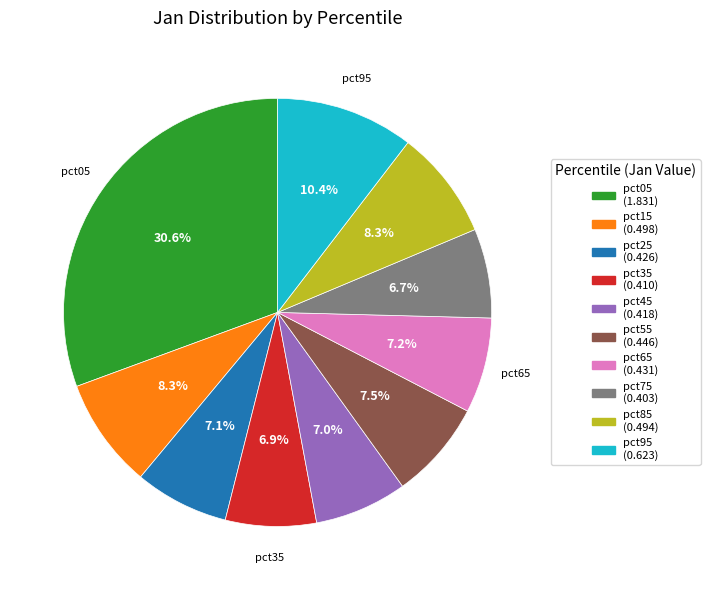

How many segments does this pie chart have?

10